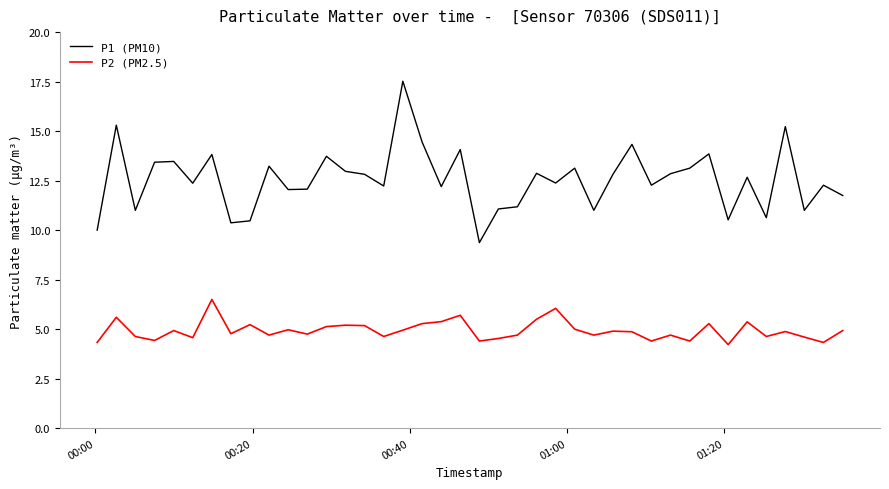

How many distinct data groups are displayed?

2